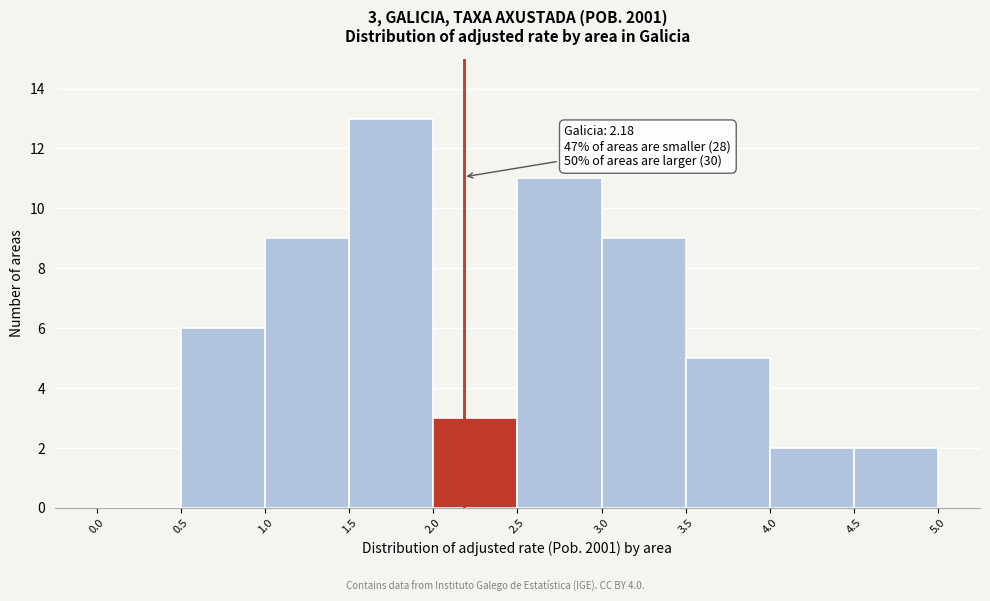

Which range on the x-axis has the tallest bar?

1.5 to 2.0